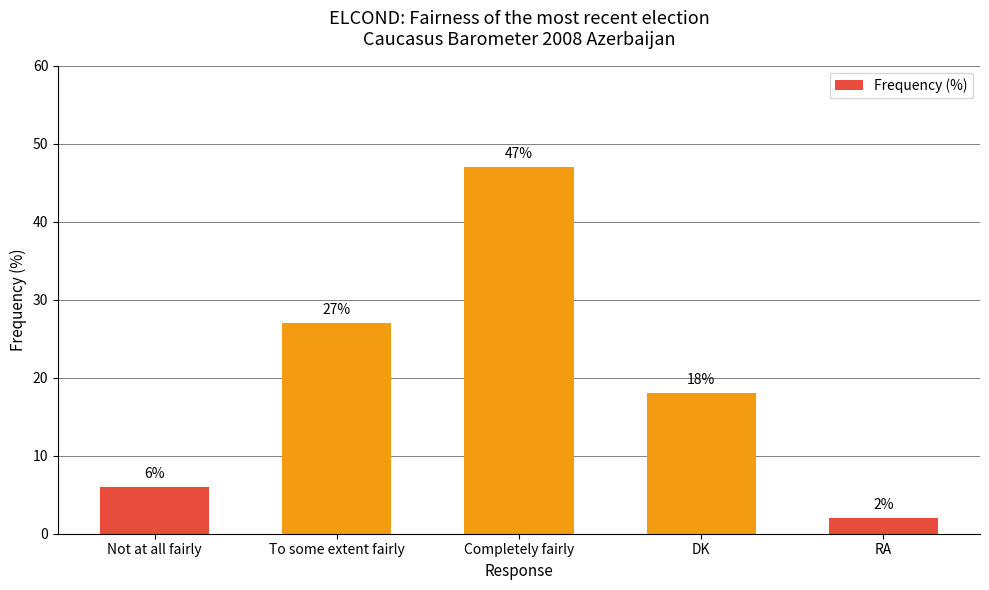

How many bars are there in total?

5